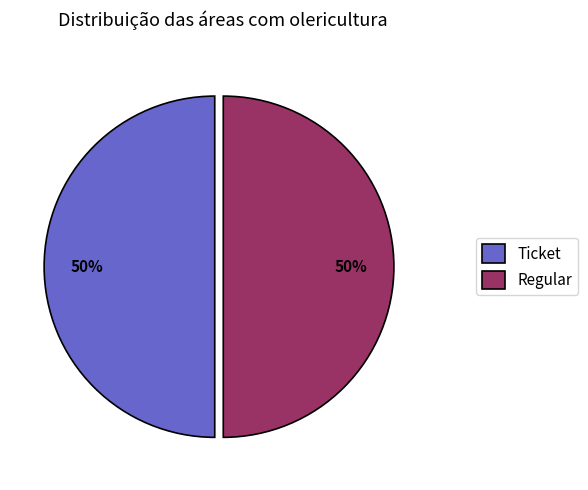

How many slices are in this pie chart?

2